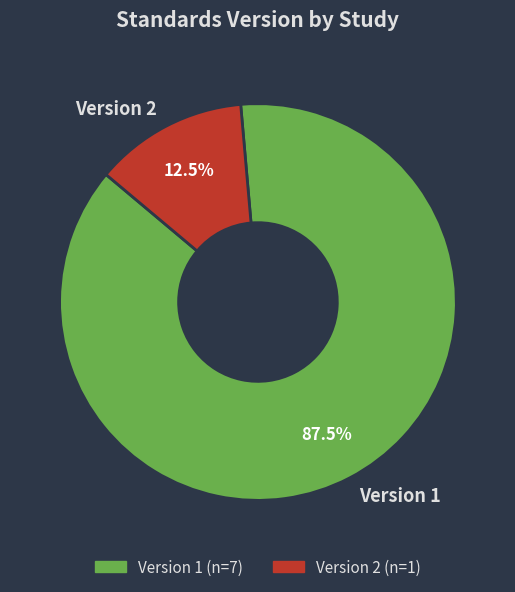

Which category has the smallest portion of the pie?

Version 2